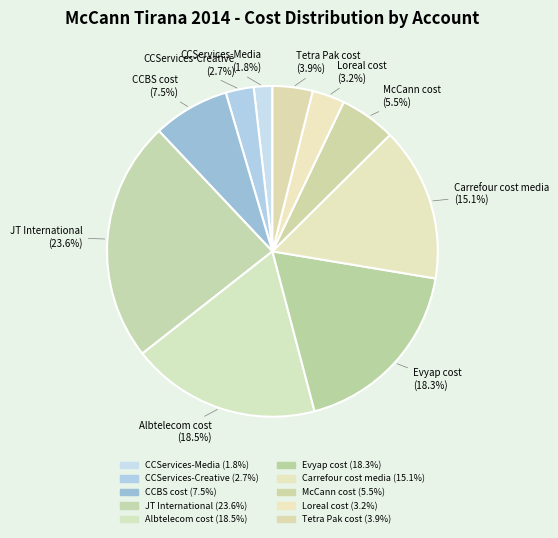

Does Loreal cost account for over 50% of the chart?

No